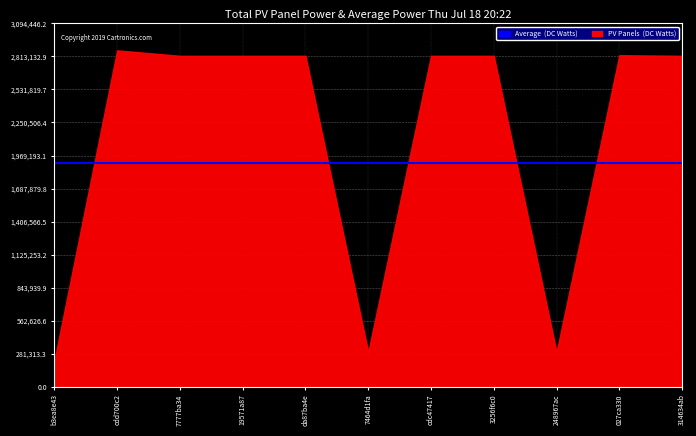

Which series ends up on top after the final intersection of Average (DC Watts) and PV Panels (DC Watts)?

PV Panels (DC Watts)